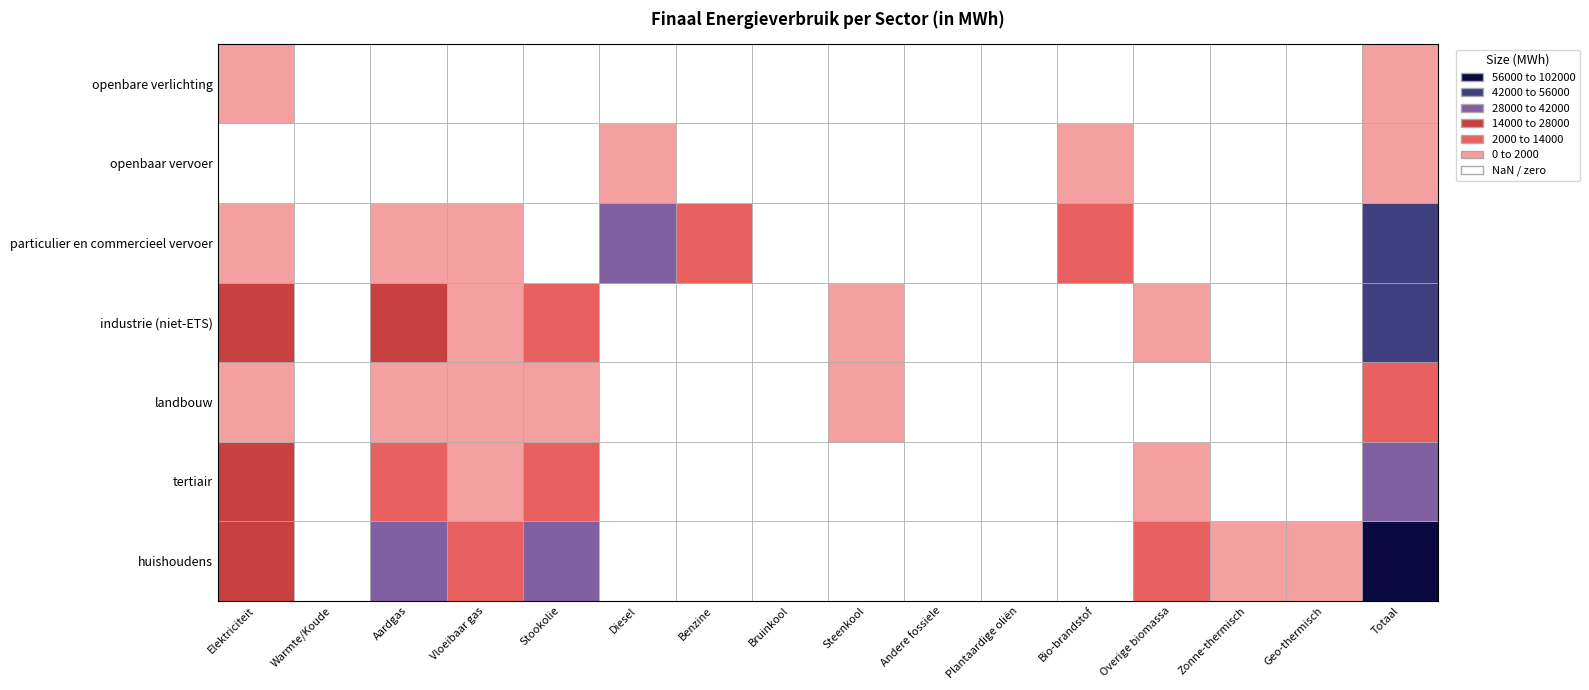

Reading left to right, transcribe all the data shown in this chart.

huishoudens: 24127.8	0.0	33254.2	5145.6	34487.6	0.0	0.0	0.0	0.0	0.0	0.0	0.0	3651.0	79.7	266.9	101012.9
tertiair: 16895.1	0.0	11936.0	186.9	3328.6	0.0	0.0	0.0	0.0	0.0	0.0	0.0	785.3	0.0	0.0	33131.9
landbouw: 383.5	0.0	555.3	3.6	1251.5	0.0	0.0	0.0	47.4	0.0	0.0	0.0	0.0	0.0	0.0	2241.4
industrie (niet-ETS): 14666.1	0.0	27855.7	139.3	2322.5	0.0	0.0	0.0	11.8	0.0	0.0	0.0	298.1	0.0	0.0	45293.6
particulier en commercieel vervoer: 1.0	0.0	3.2	184.6	0.0	38612.4	7146.2	0.0	0.0	0.0	0.0	2046.3	0.0	0.0	0.0	47993.8
openbaar vervoer: 0.0	0.0	0.0	0.0	0.0	1877.2	0.0	0.0	0.0	0.0	0.0	82.4	0.0	0.0	0.0	1959.6
openbare verlichting: 914.9	0.0	0.0	0.0	0.0	0.0	0.0	0.0	0.0	0.0	0.0	0.0	0.0	0.0	0.0	914.9